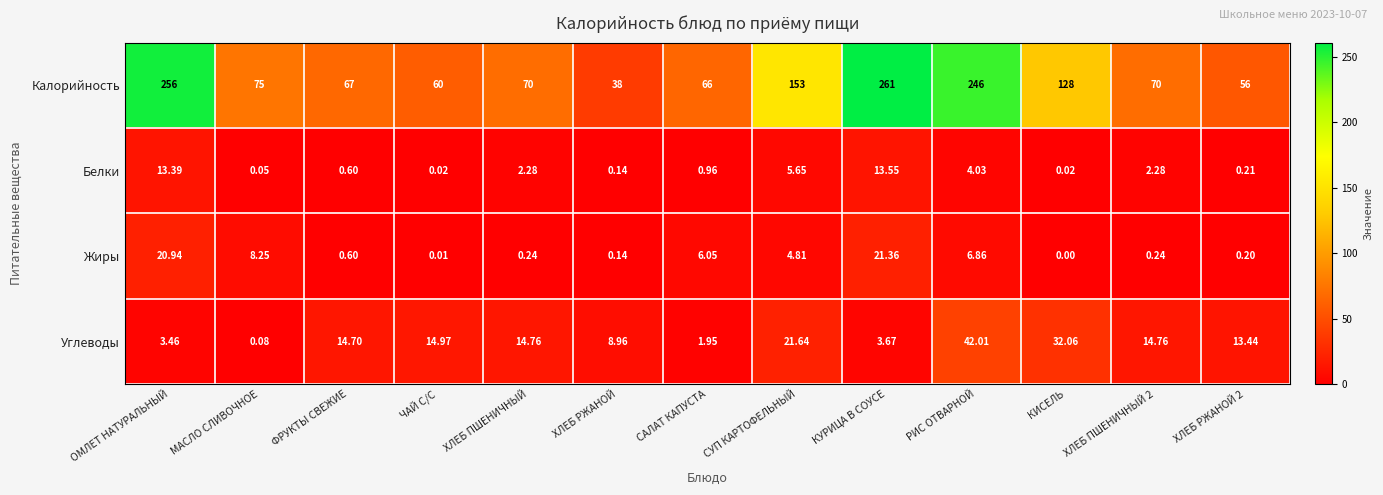

List the series in order of their peak value, lowest first.

Белки, Жиры, Углеводы, Калорийность